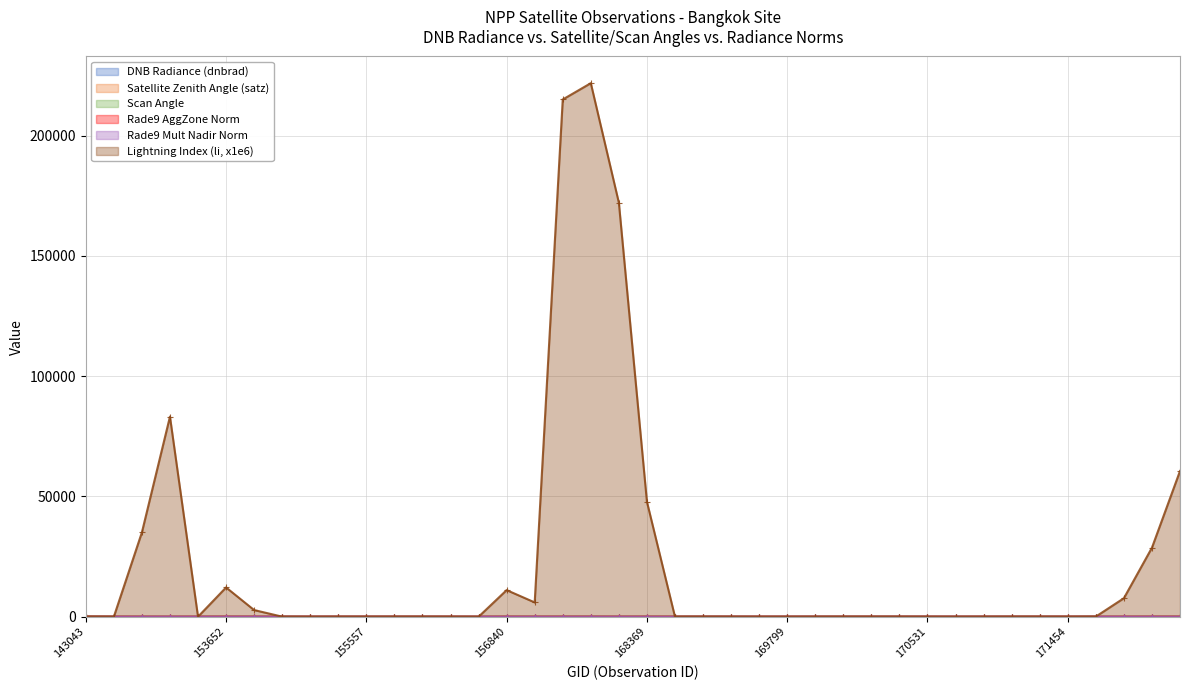

What is the difference between the second highest and second lowest values in the rade9_mult_nadir_norm series?

8.1